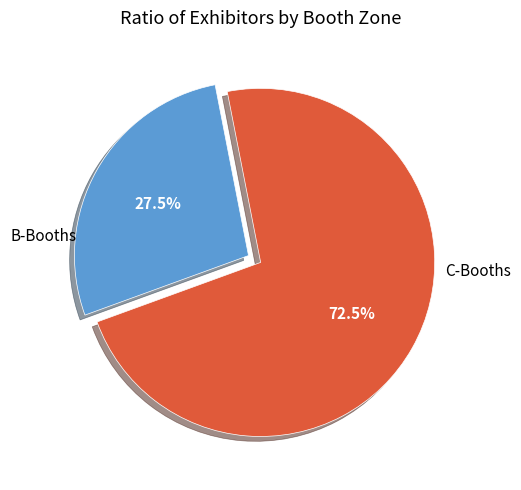

Does any single category account for the majority?

Yes